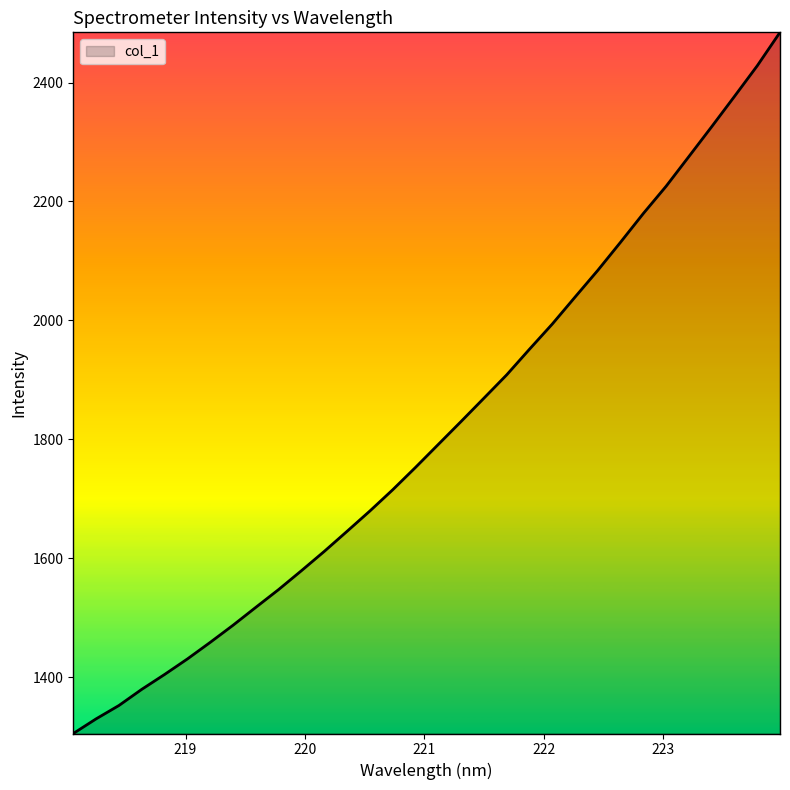

What is the greatest value displayed?

2484.3